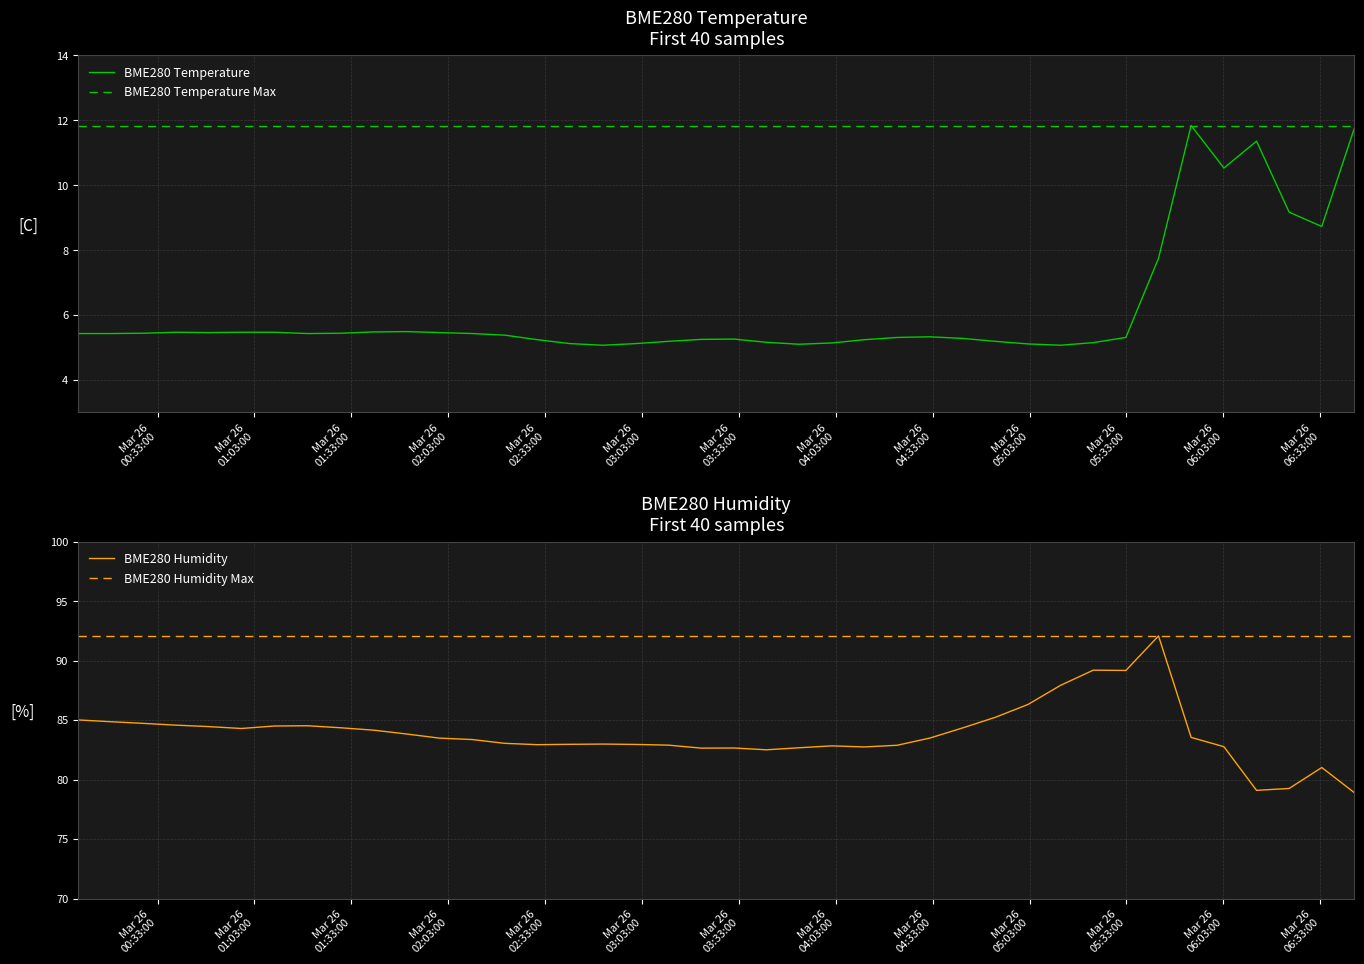

What is the lowest value of the BME280 Temperature Max series?

11.8